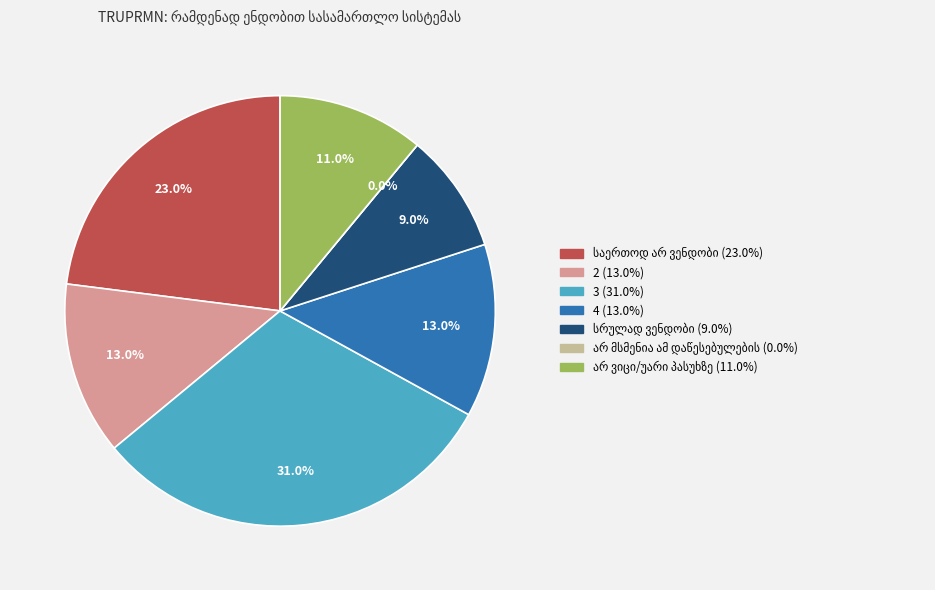

How much of the chart is everything except არ ვიცი/უარი პასუხზე?

89.0%